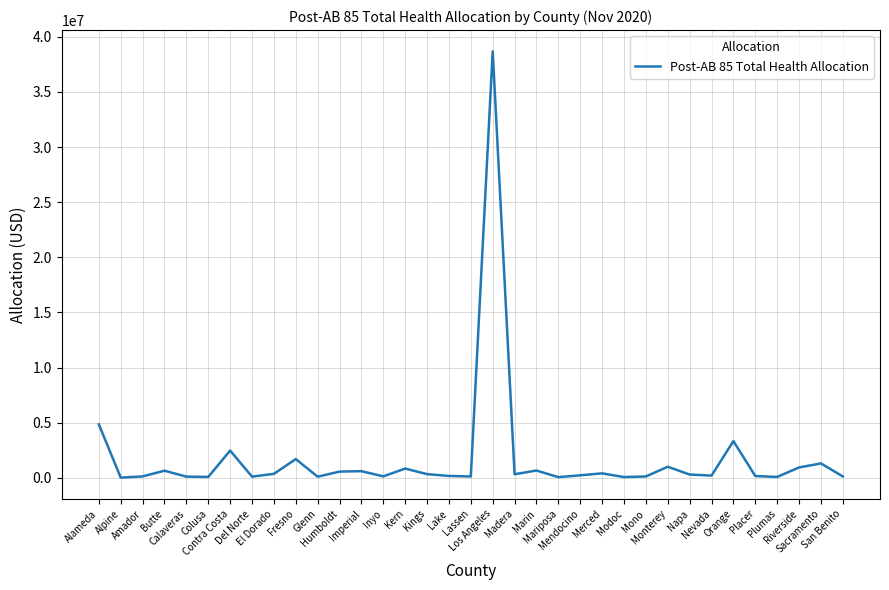

Does the chart have visible grid lines?

Yes